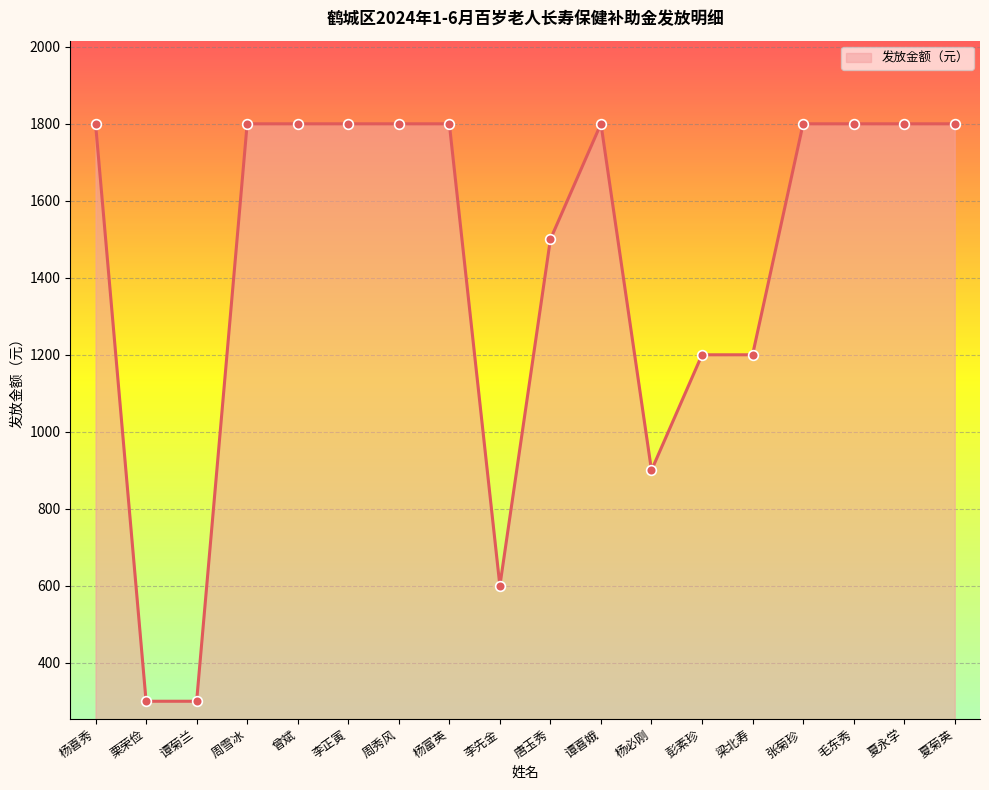

Between 栗荣俭 and 谭喜娥, which is larger?

谭喜娥